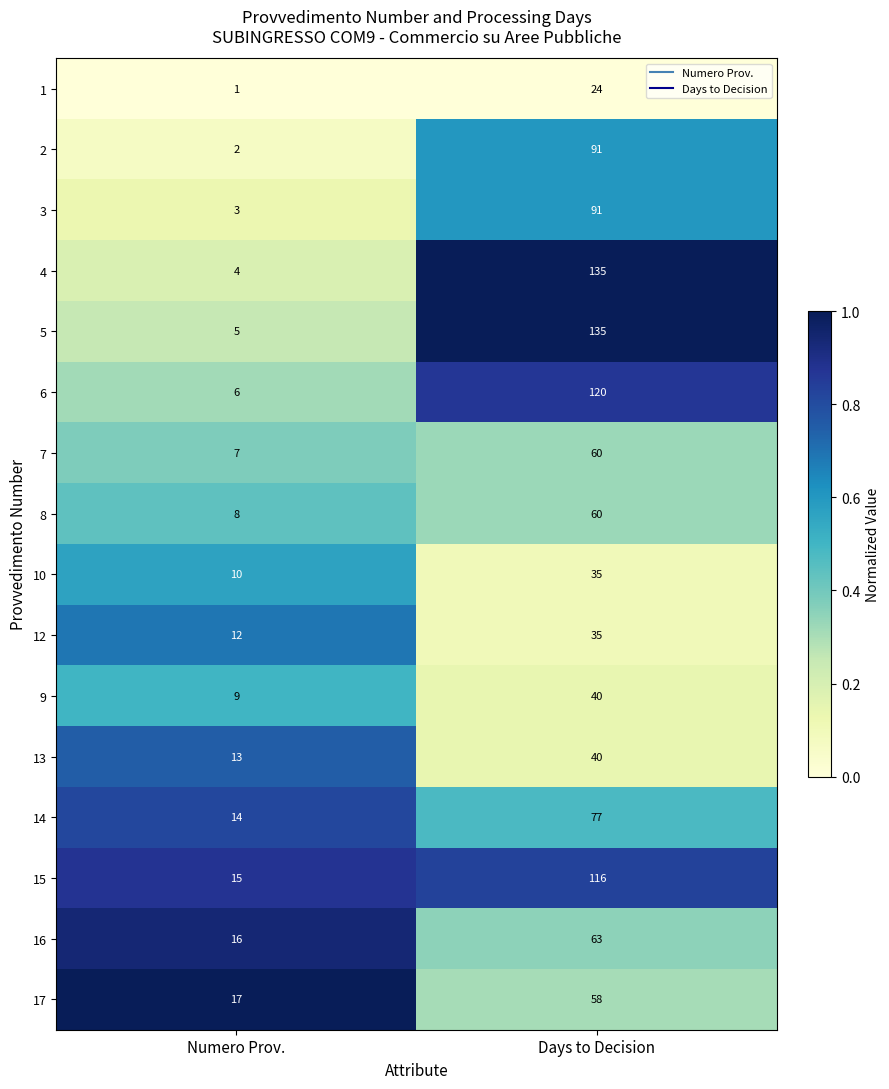

True or false: 5 has a value of 5 at Numero Prov..

True